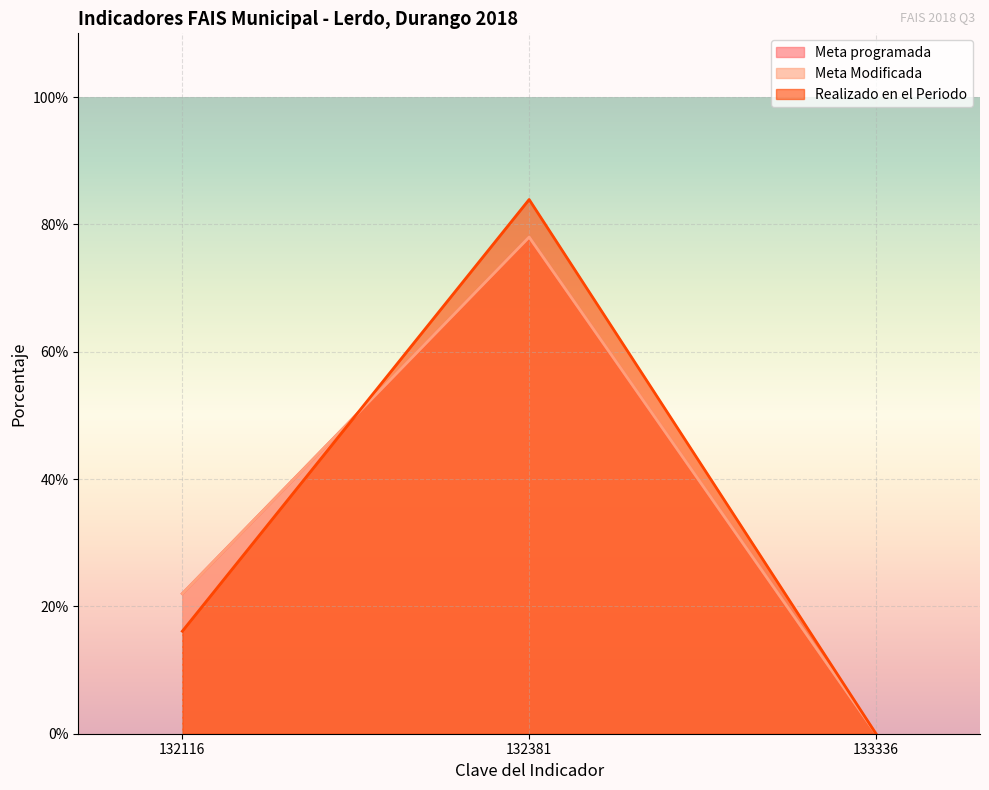

Reading left to right, transcribe all the data shown in this chart.

Meta programada: 132116=22.0	132381=78.0	133336=0.0
Meta Modificada: 132116=22.0	132381=78.0	133336=0.0
Realizado en el Periodo: 132116=16.1	132381=83.9	133336=0.0